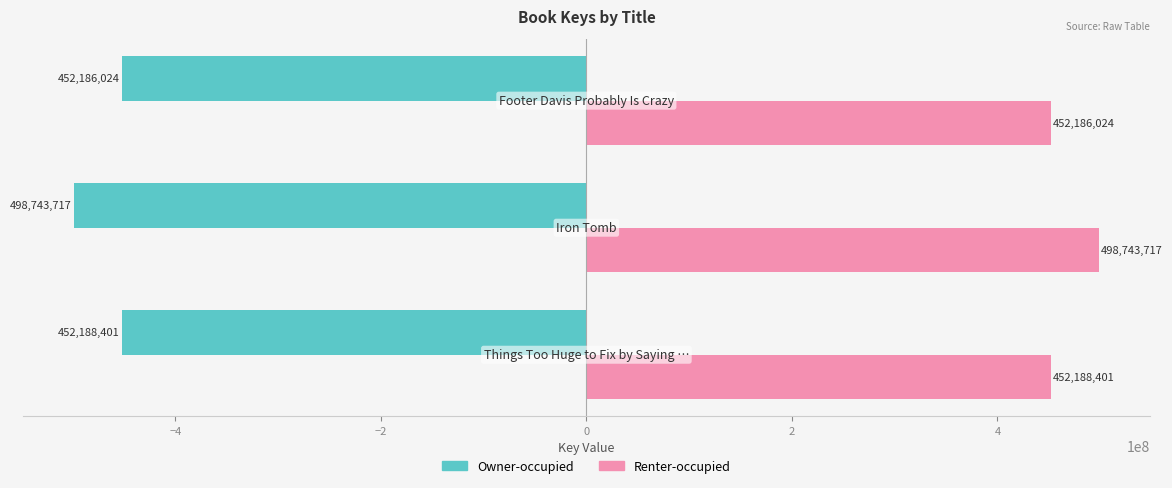

Which series has the largest total across all categories?

Renter-occupied